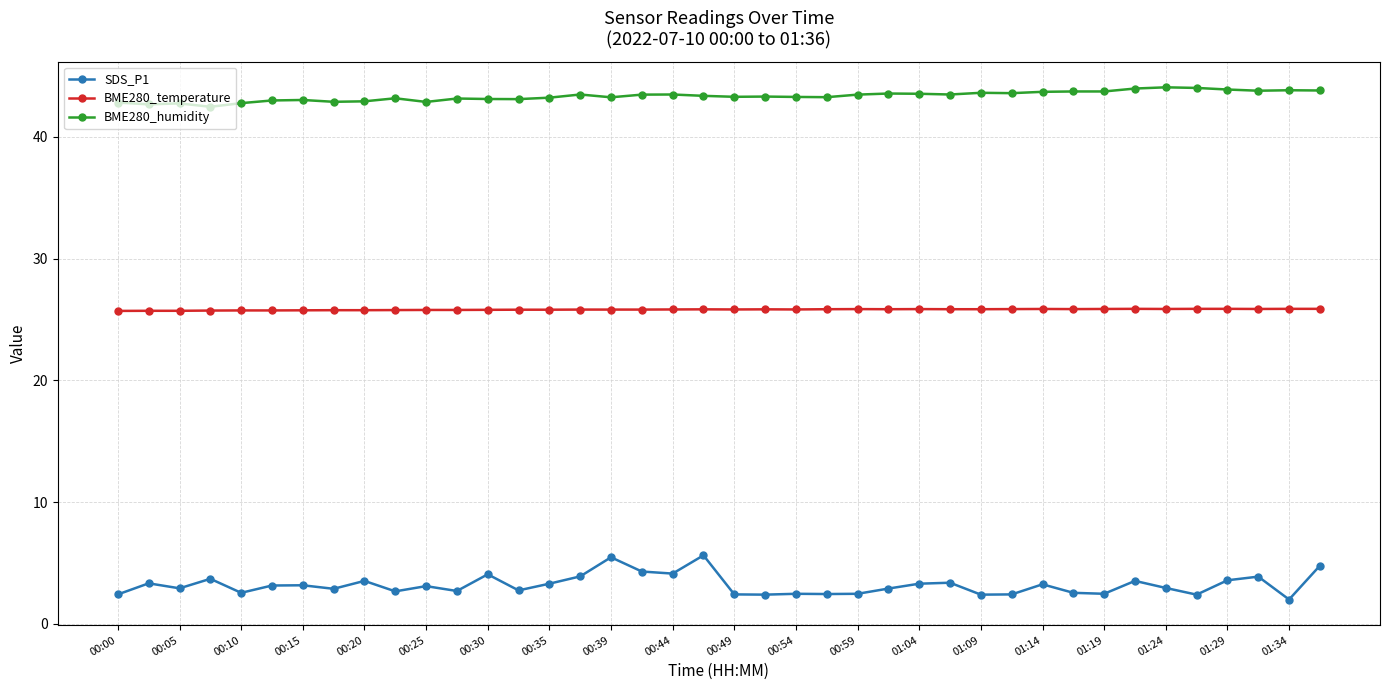

What is the value of the SDS_P1 point at the 16th from the left?

3.9